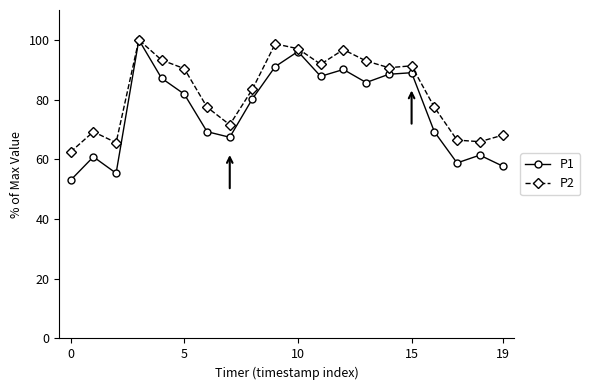

How many data points does each series have?

20